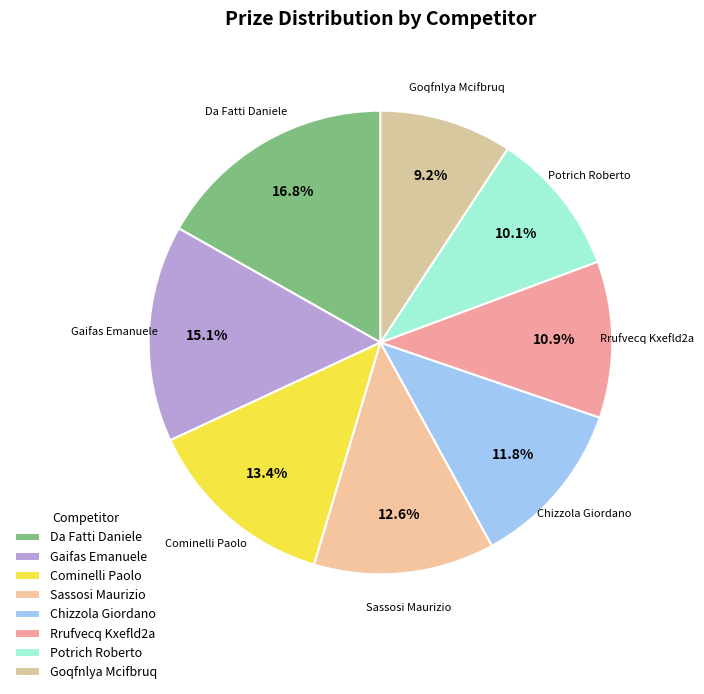

How much of the chart is everything except Gaifas Emanuele?

84.9%